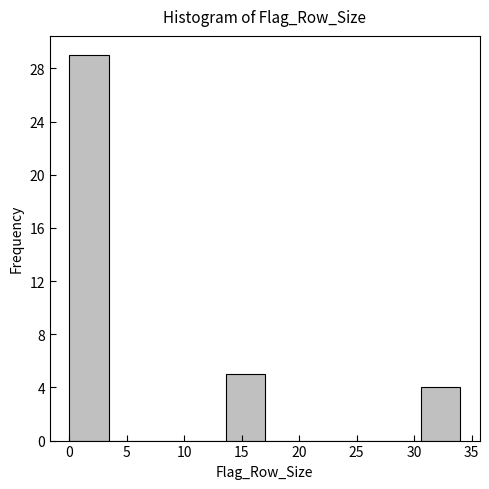

Which range on the x-axis has the tallest bar?

0.0 to 3.4